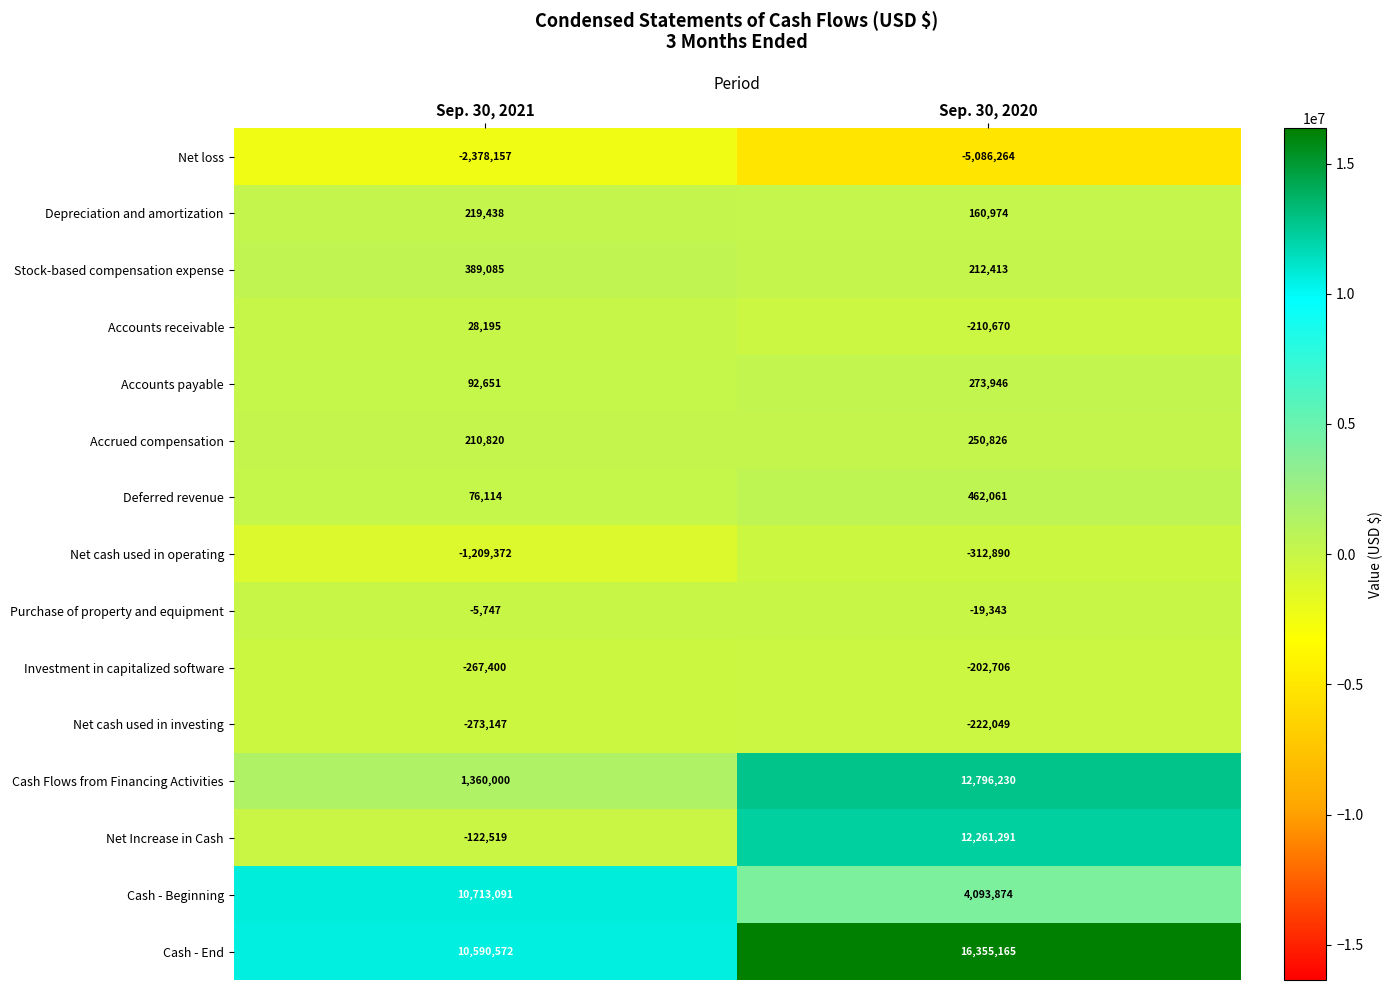

What is the total value across all series at Sep. 30, 2021?

19423624